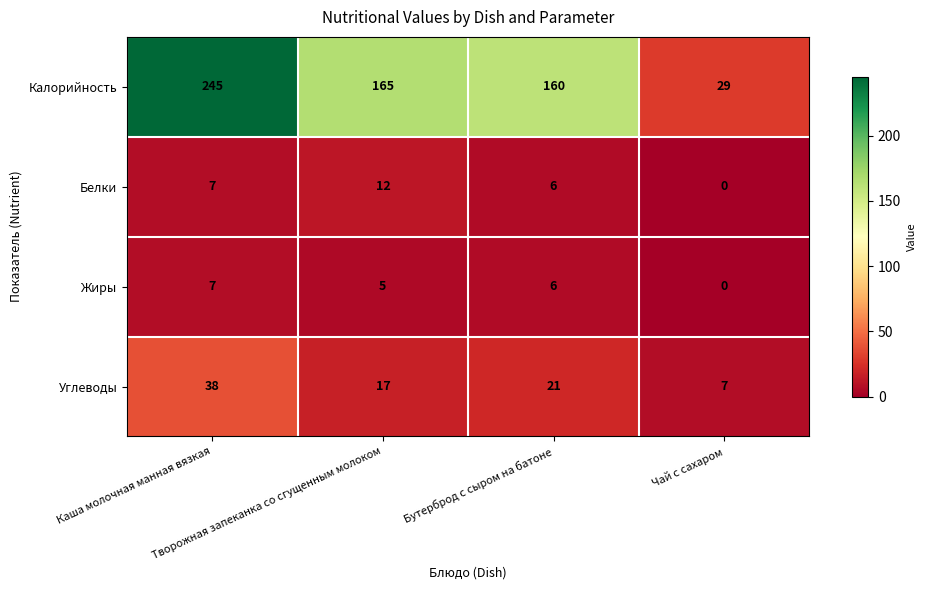

What is the difference between the maximum and minimum values in the Калорийность series?

216